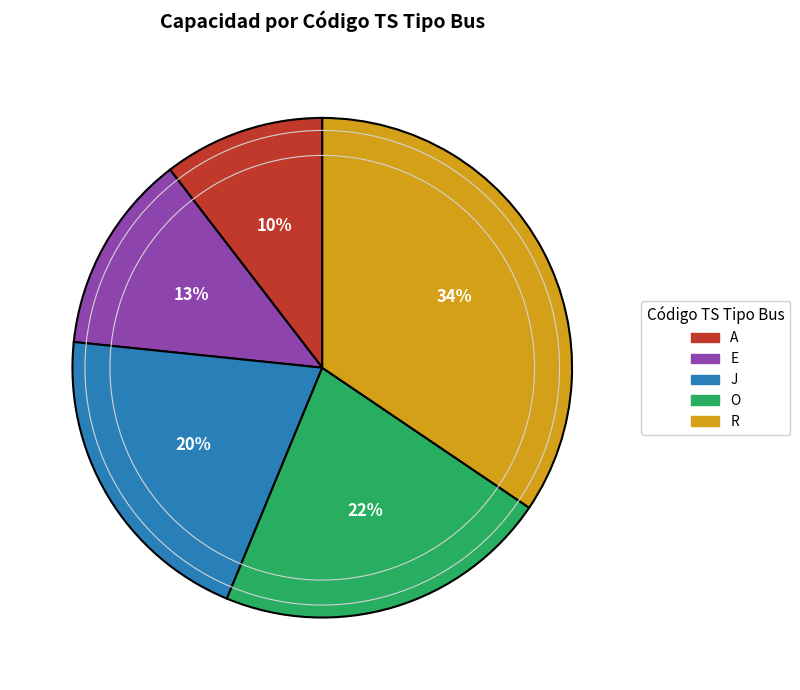

Which has a higher value, E or A?

E